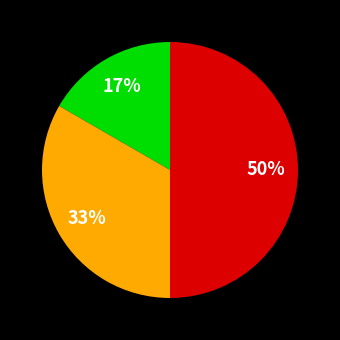

To the nearest percent, what is the average slice percentage?

33%